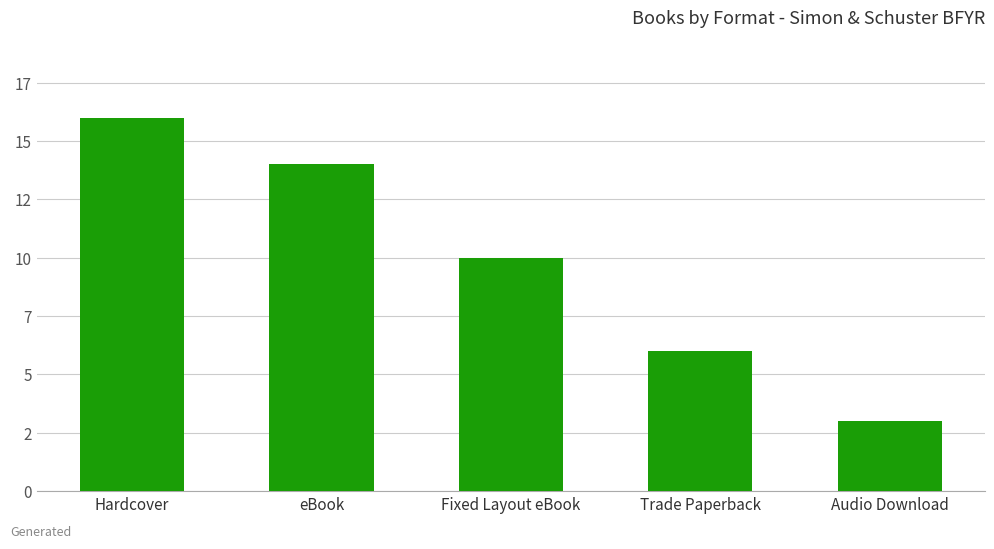

What is the label of the 3rd bar from the left?

Fixed Layout eBook